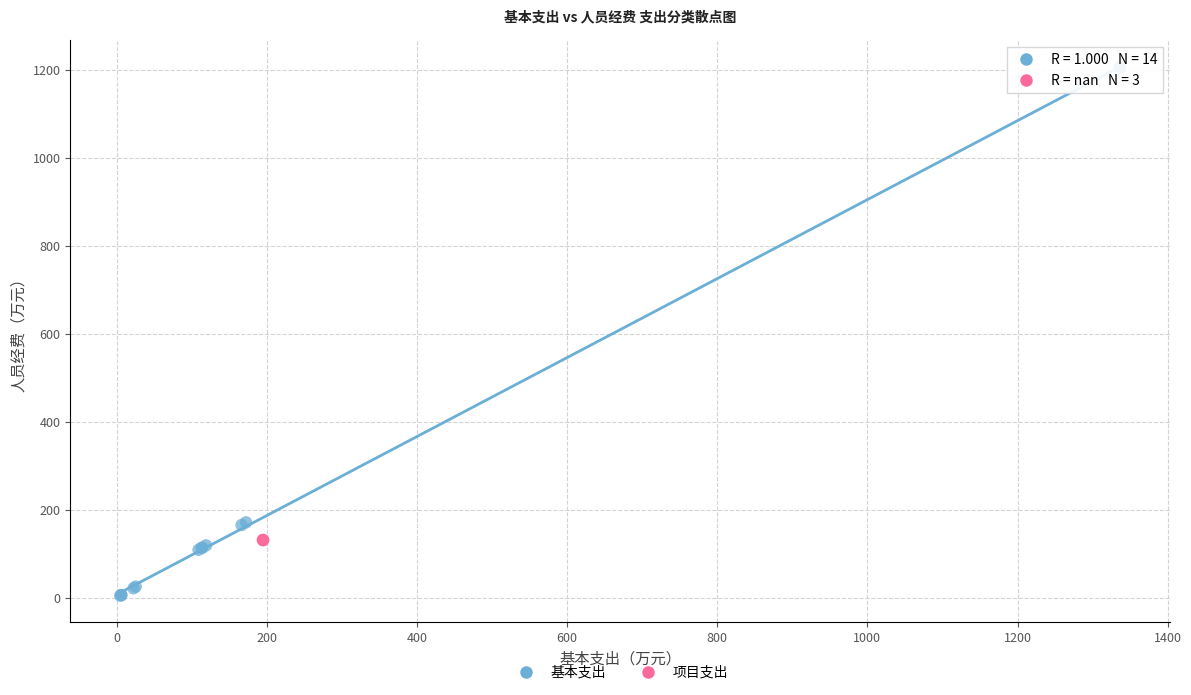

Which series contains the lowest Y value?

基本支出